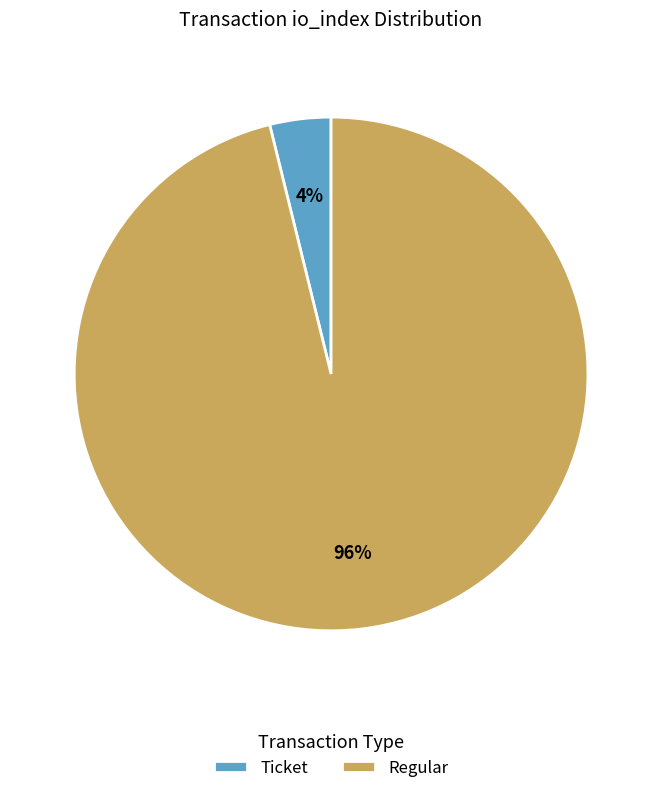

To the nearest percent, what percentage of the pie is Ticket?

4%